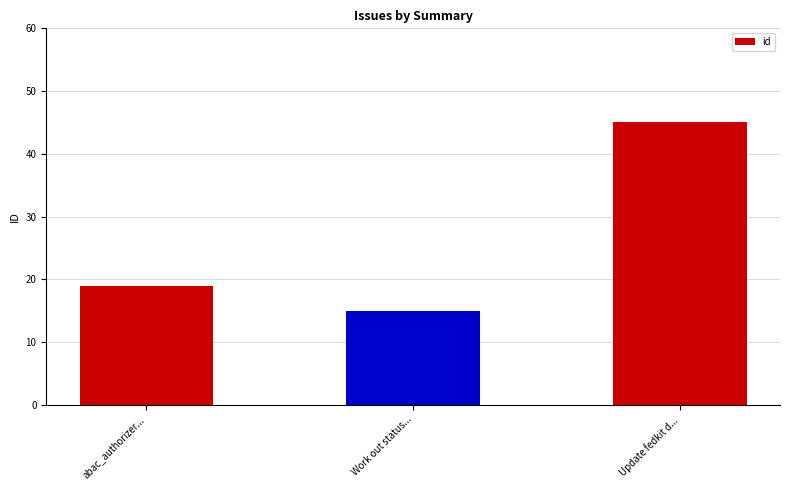

Rank the categories by value from lowest to highest.

Work out status..., abac_authorizer..., Update fedkit d...